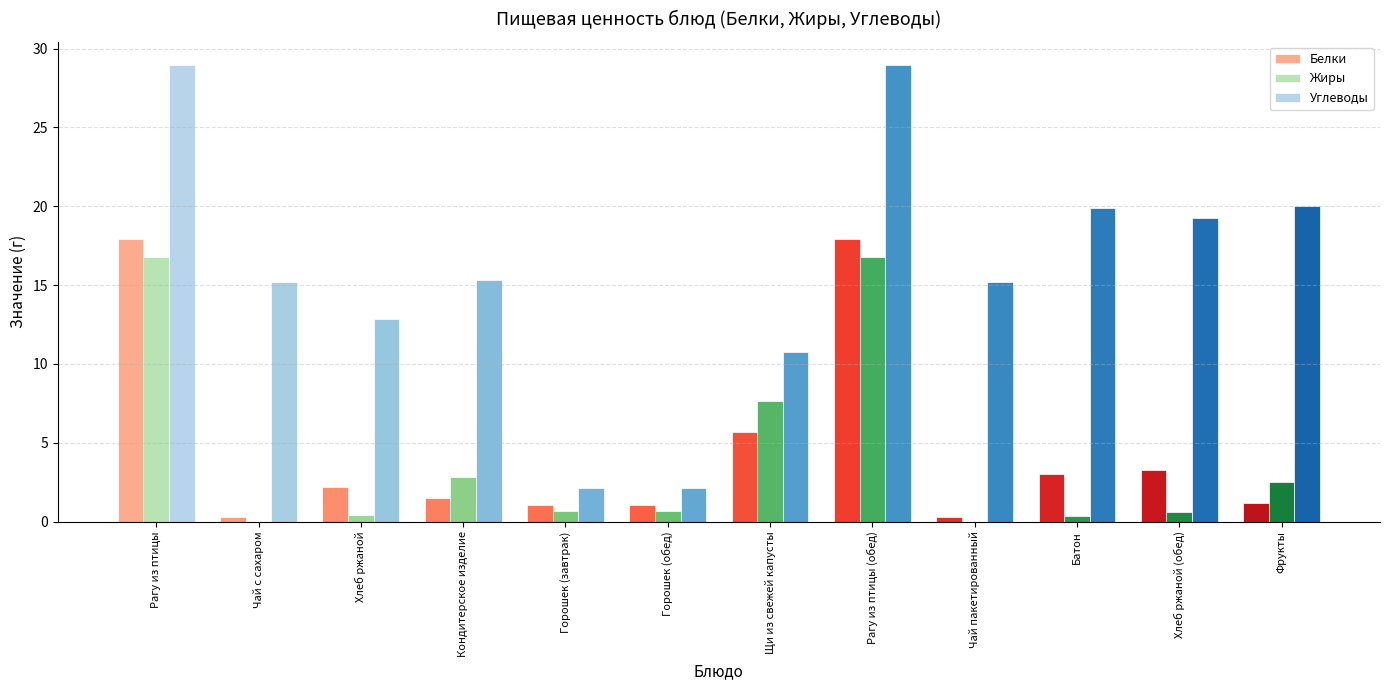

Is it true that Белки equals 3.0 at Батон?

True